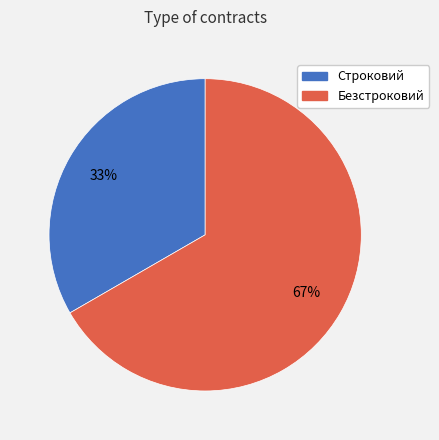

What percentage is the Безстроковий slice, to the nearest percent?

67%